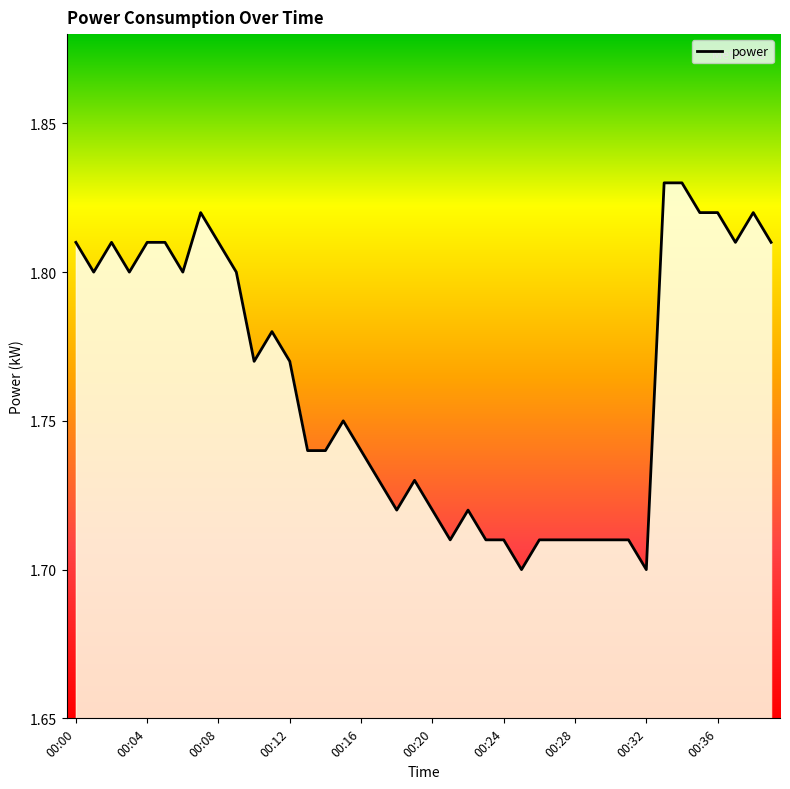

Does the chart display data point markers on the line(s)?

No